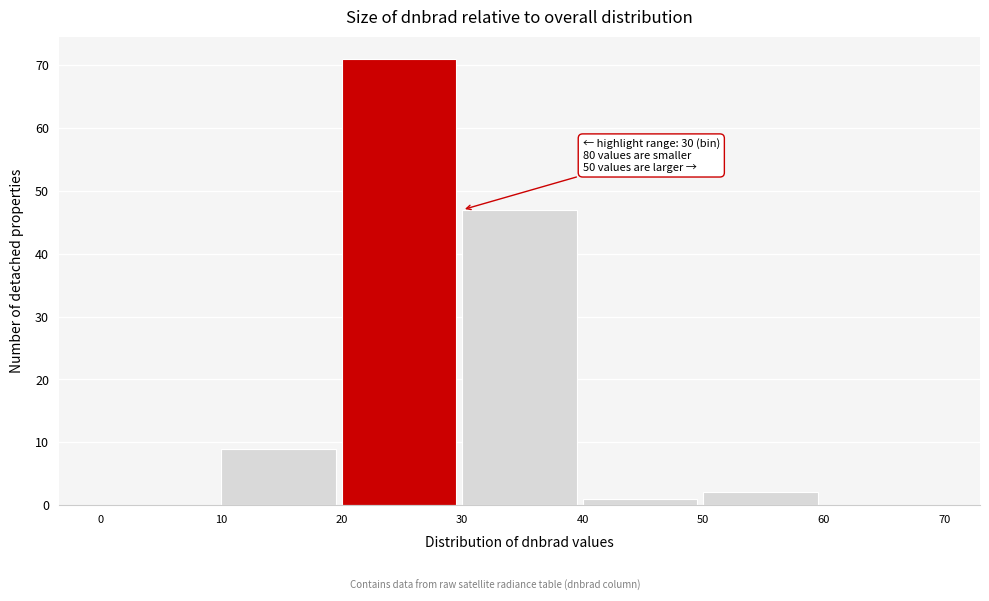

Which range on the x-axis has the tallest bar?

20 to 30